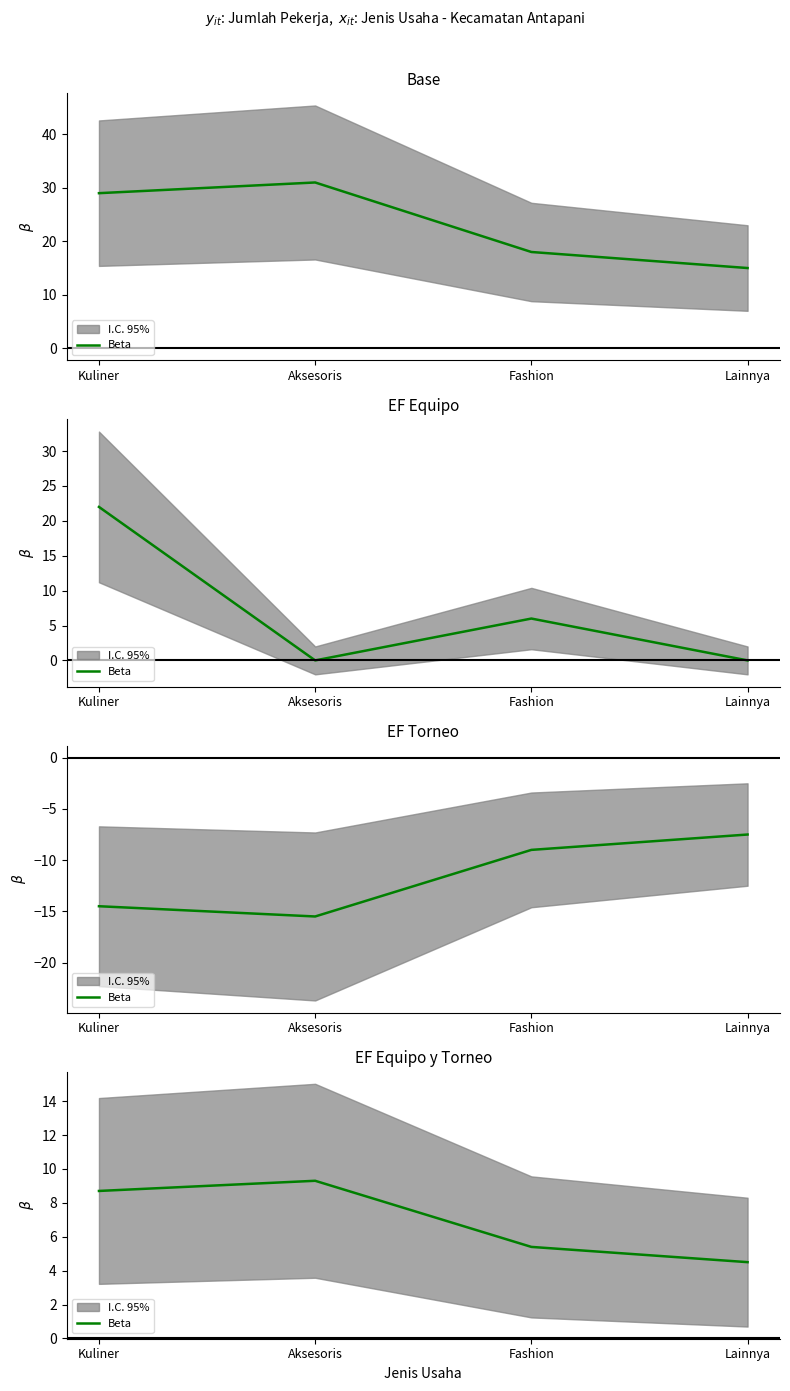

How many lines are shown in the chart?

1